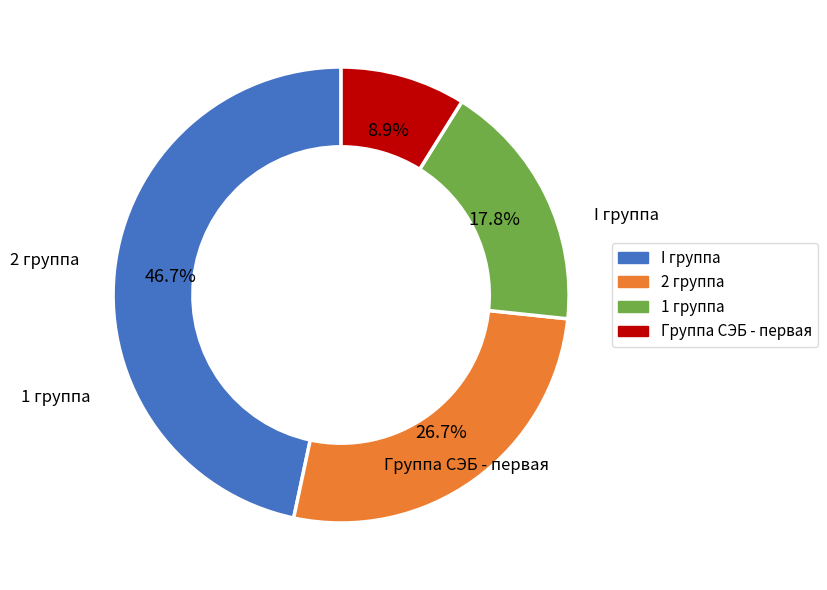

How many segments does this pie chart have?

4